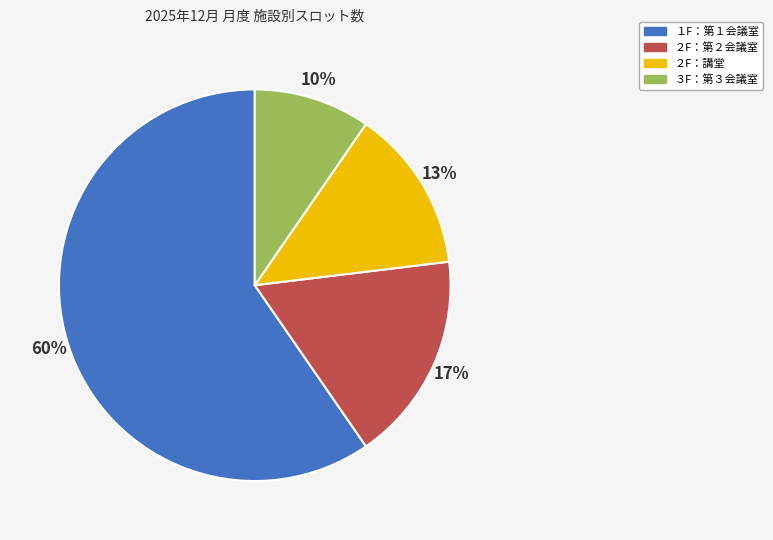

To the nearest percent, what is the average slice percentage?

25%